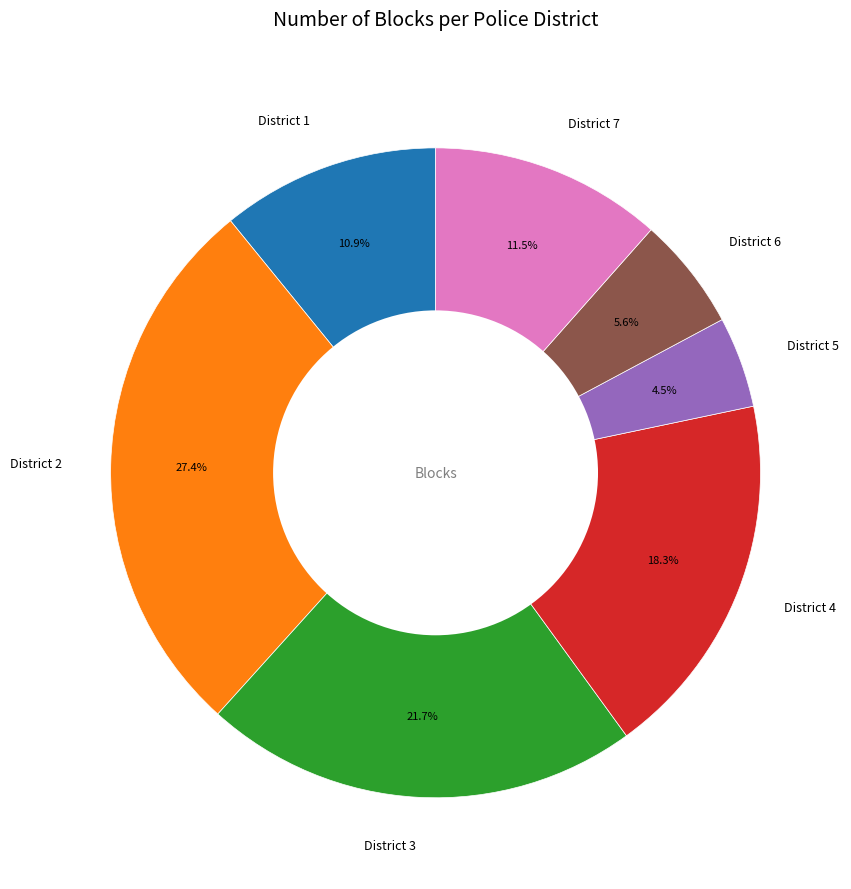

Which category has the smallest portion of the pie?

District 5